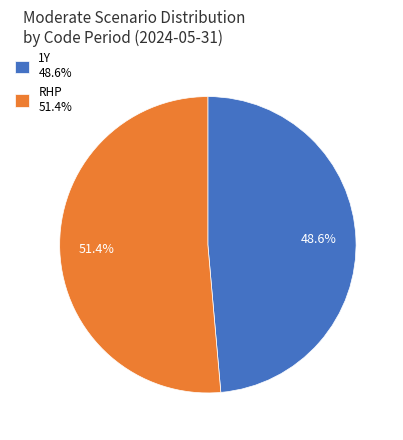

Which slice is the largest?

RHP